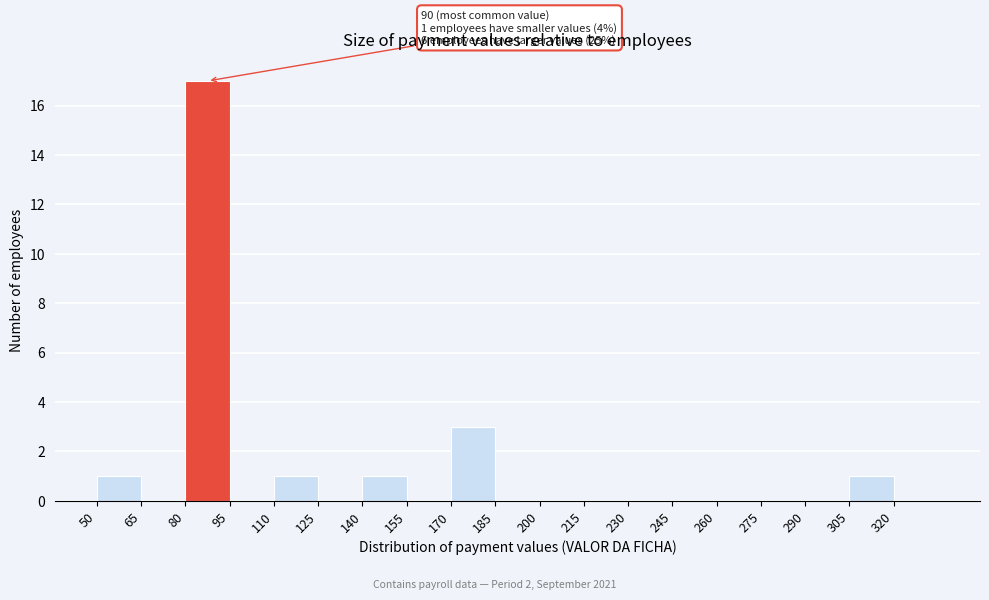

Which range on the x-axis has the tallest bar?

80 to 95